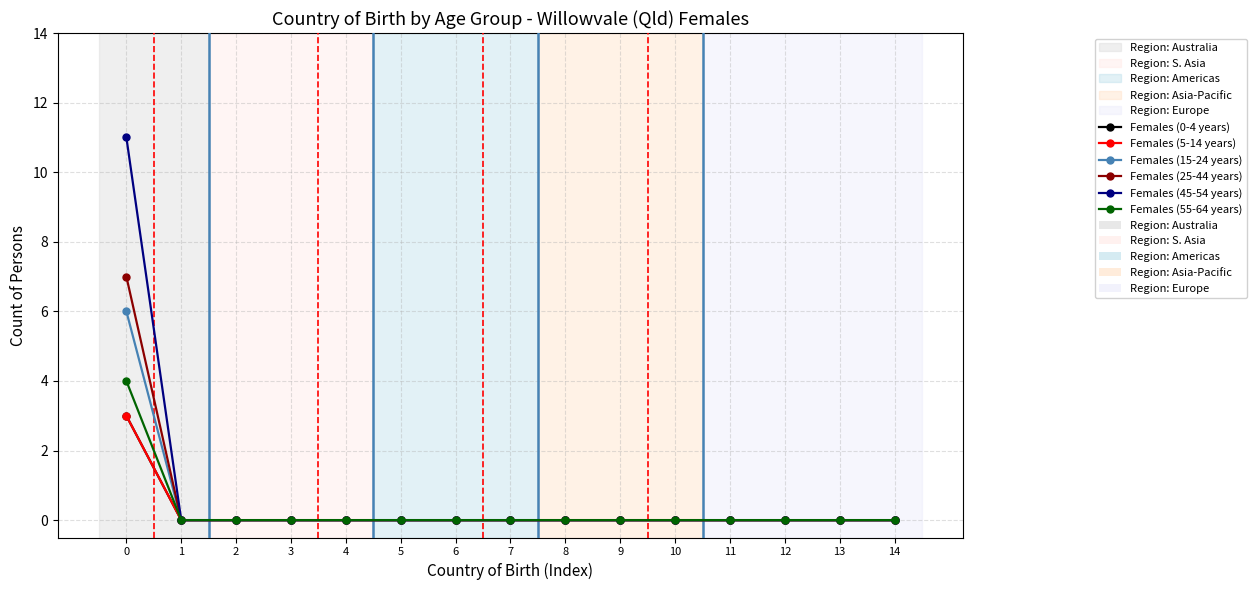

Which has a higher value, 5 or 2?

5